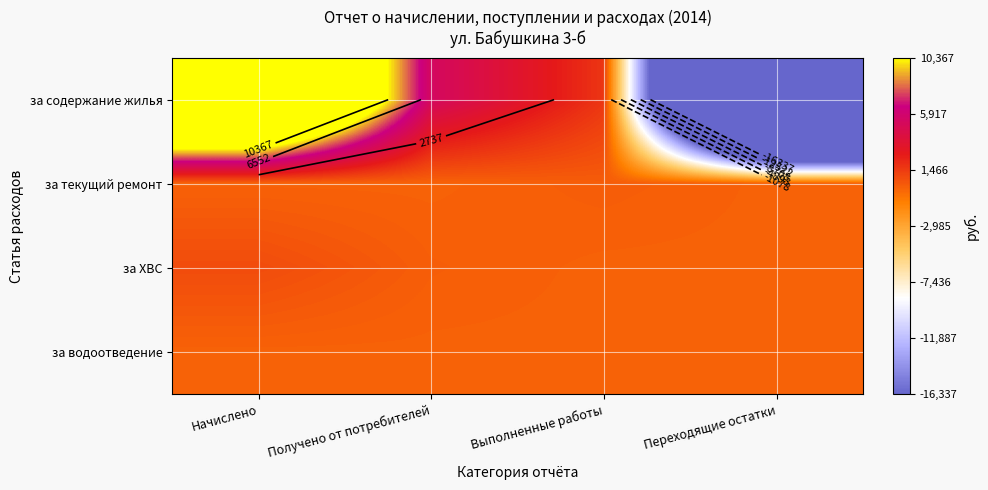

Is the value of за водоотведение at Переходящие остатки greater than the value of за ХВС at Начислено?

No